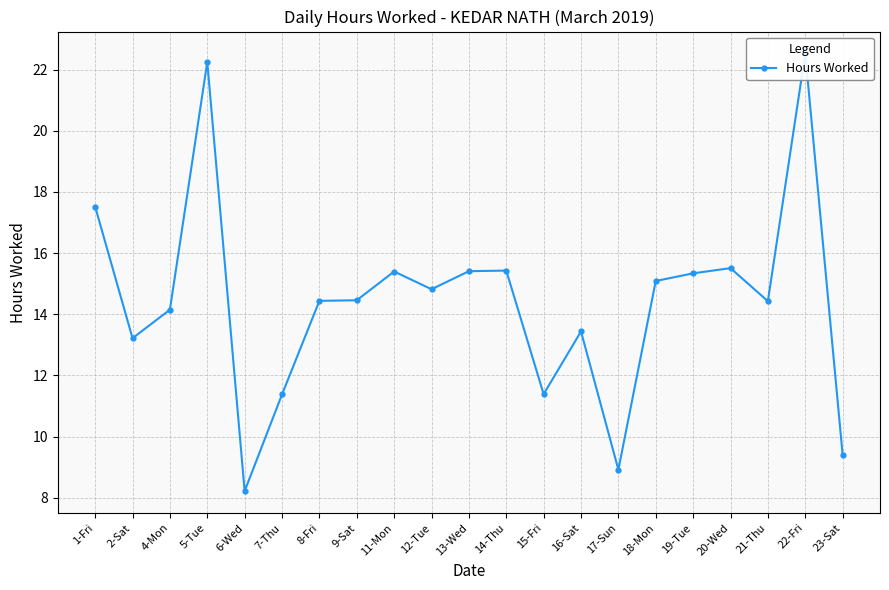

The chart shows a value of 3.3 at 2-Sat. True or false?

False